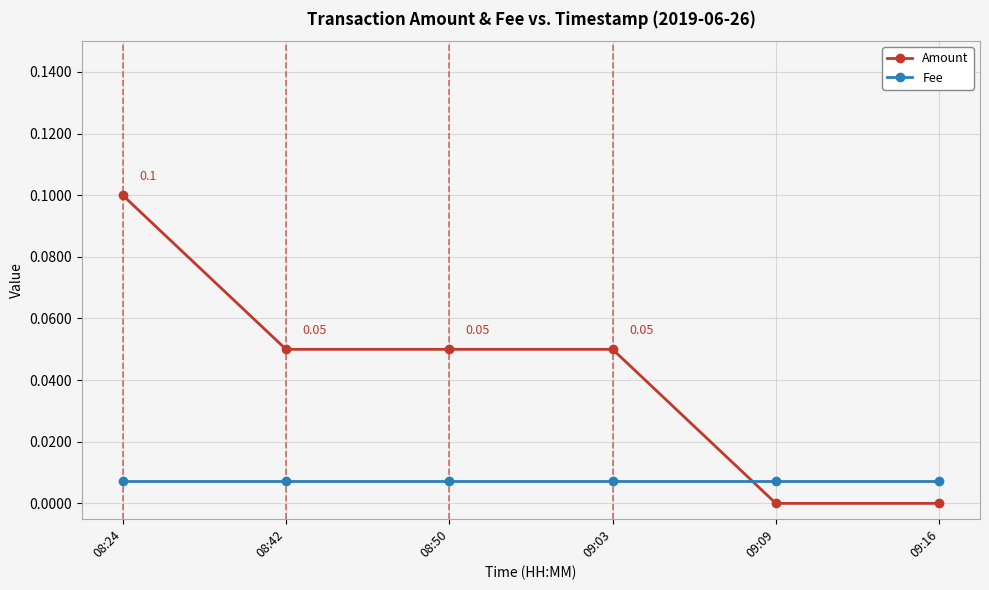

Which series has the largest total across all categories?

Amount